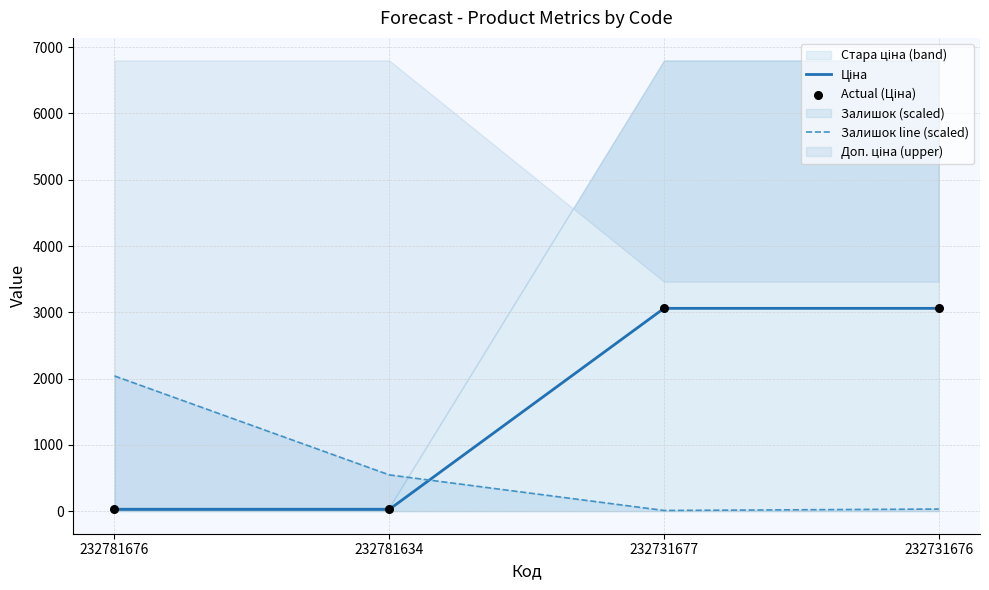

At which category is the sum across all series the highest?

232731676